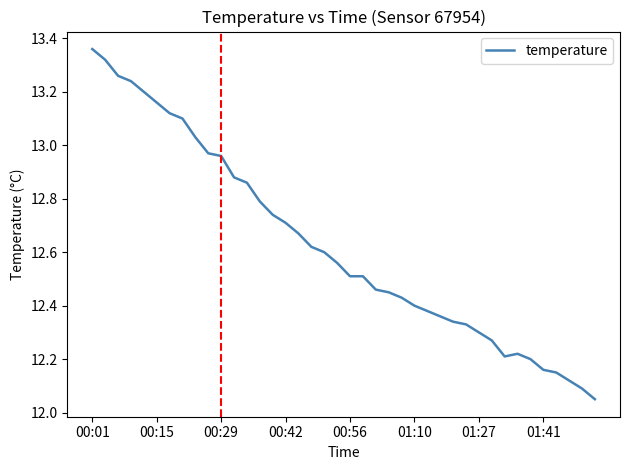

What is the difference between the maximum and minimum values?

1.3